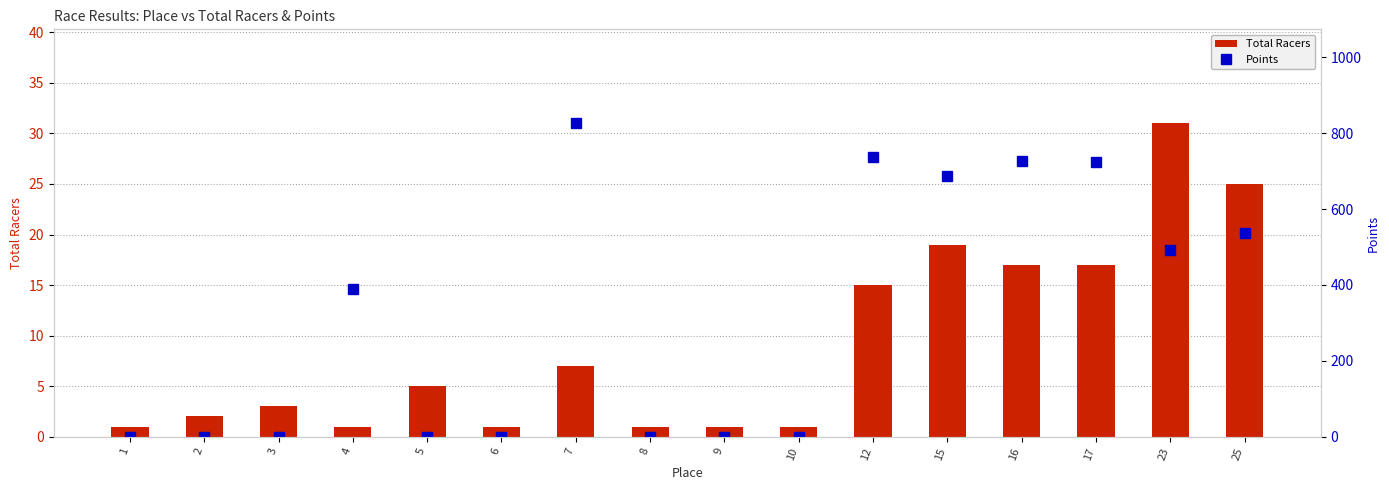

Where does the Total Racers series first go above 5?

7